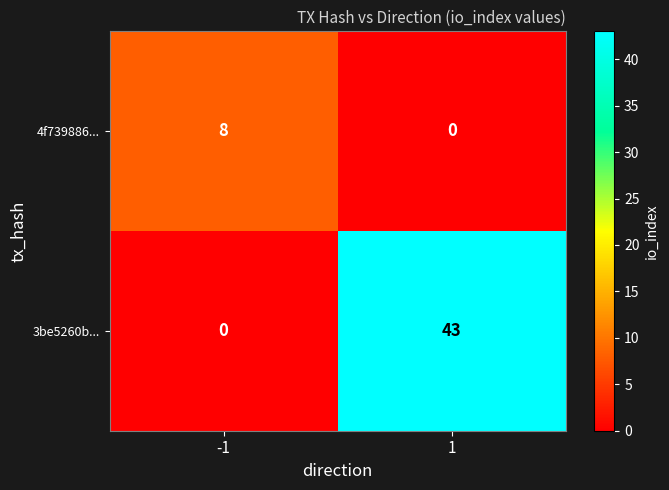

What is the maximum value shown in the chart?

43